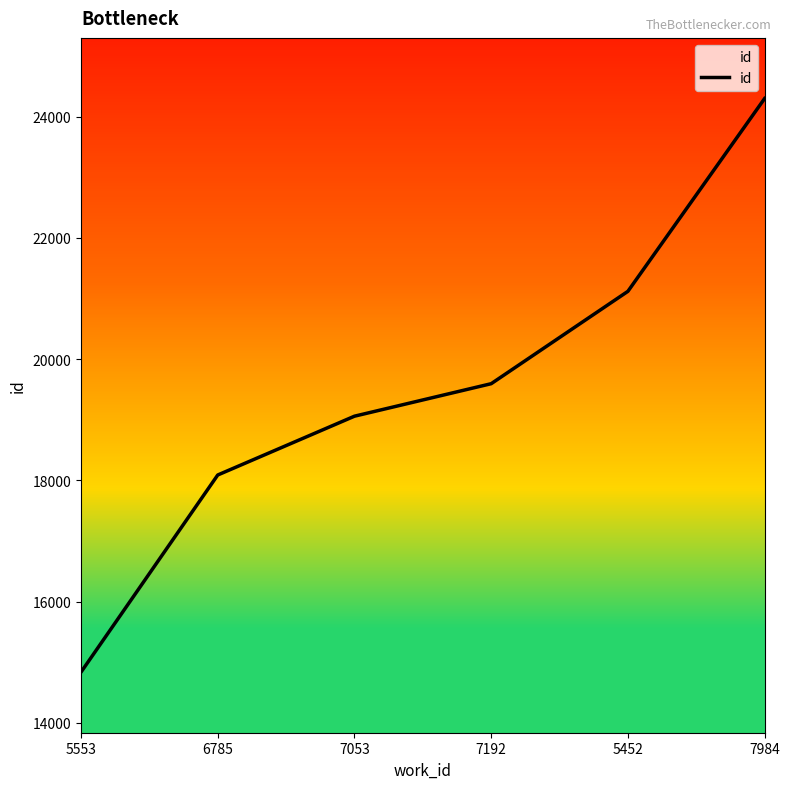

Read the value at 5553, to the nearest 100.

14800